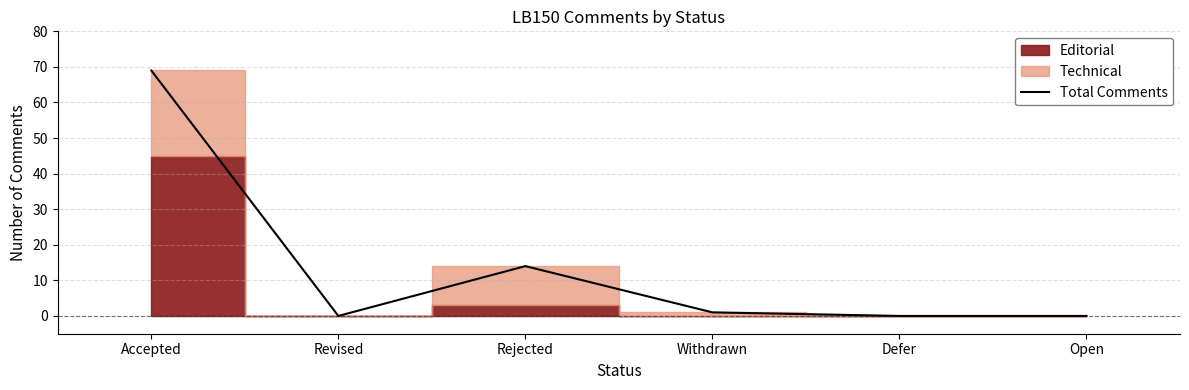

How many lines are shown in the chart?

1